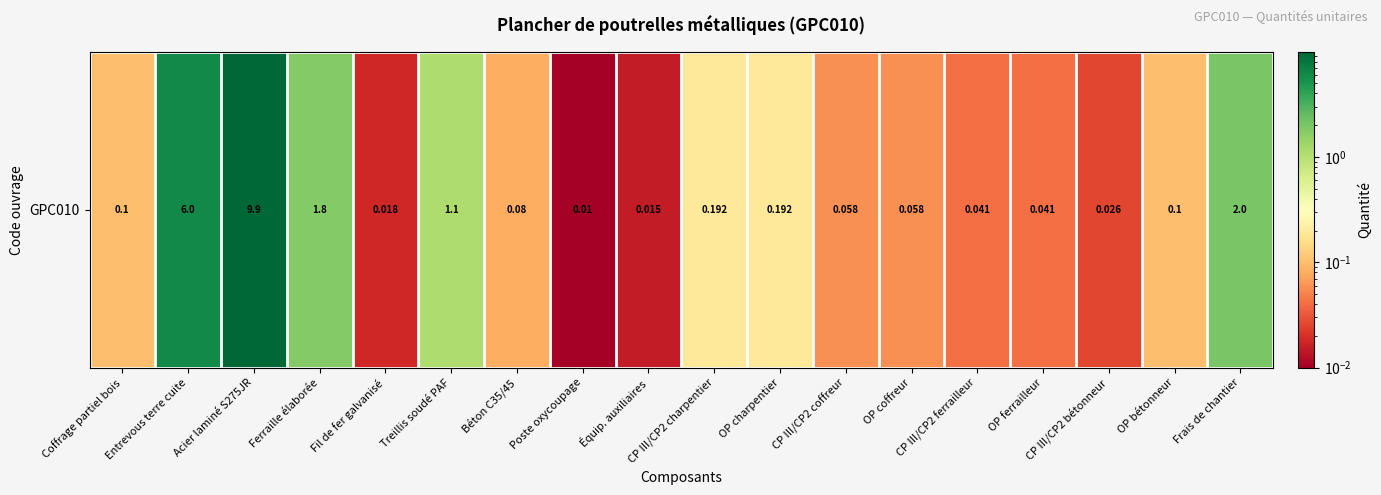

What is the change in value from CP III/CP2 coffreur to Frais de chantier?

+1.9